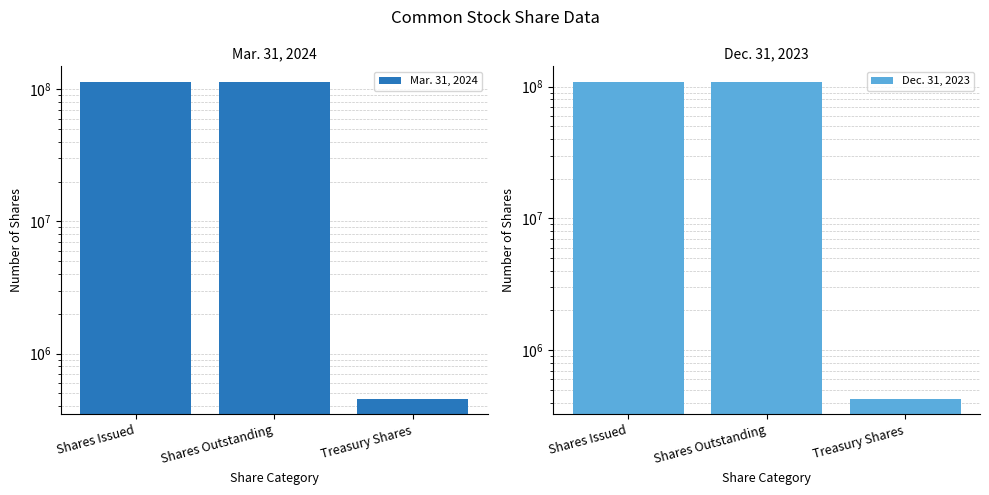

How many values in the Dec. 31, 2023 series exceed 107880095?

1